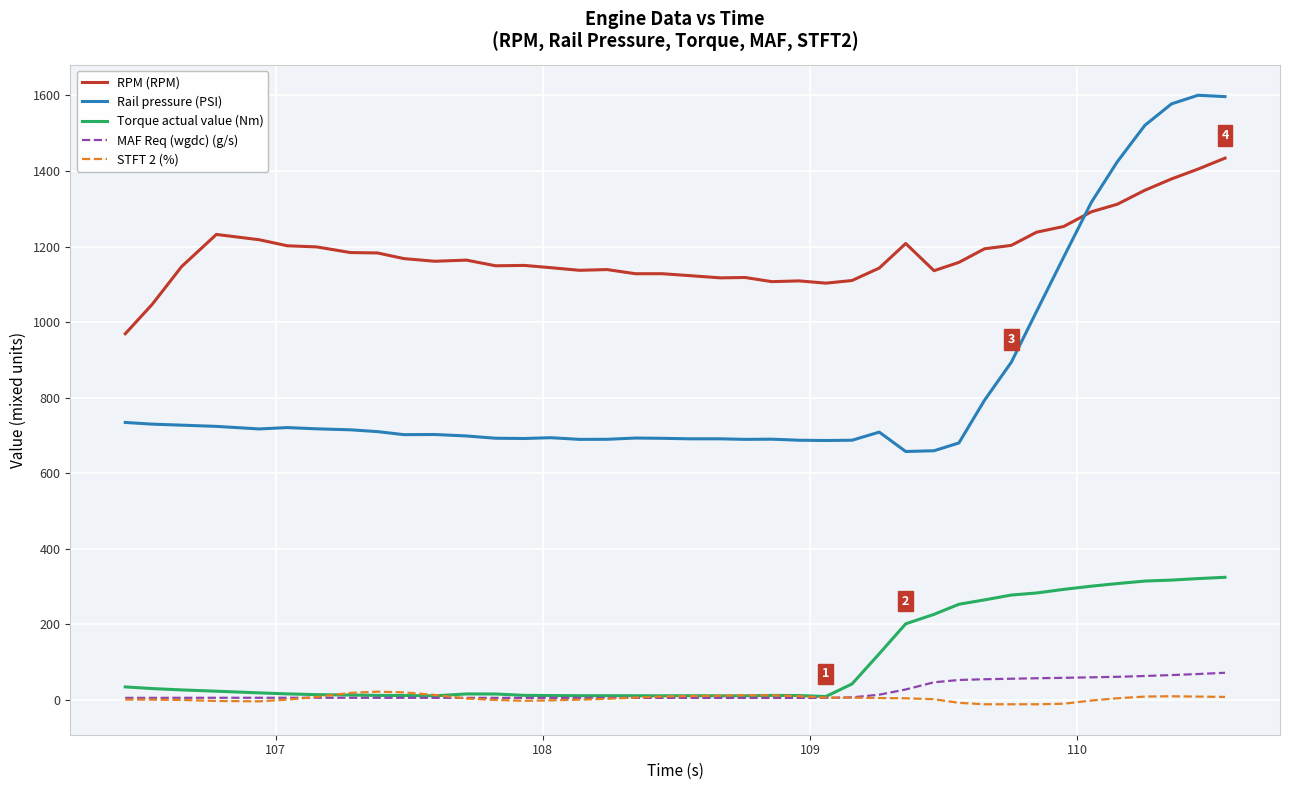

True or false: Rail pressure (PSI) and STFT 2 (%) cross at least once.

False